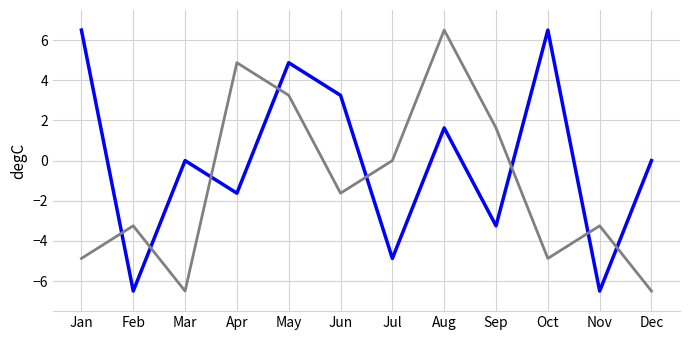

What is the total value across all series at Aug?

8.1